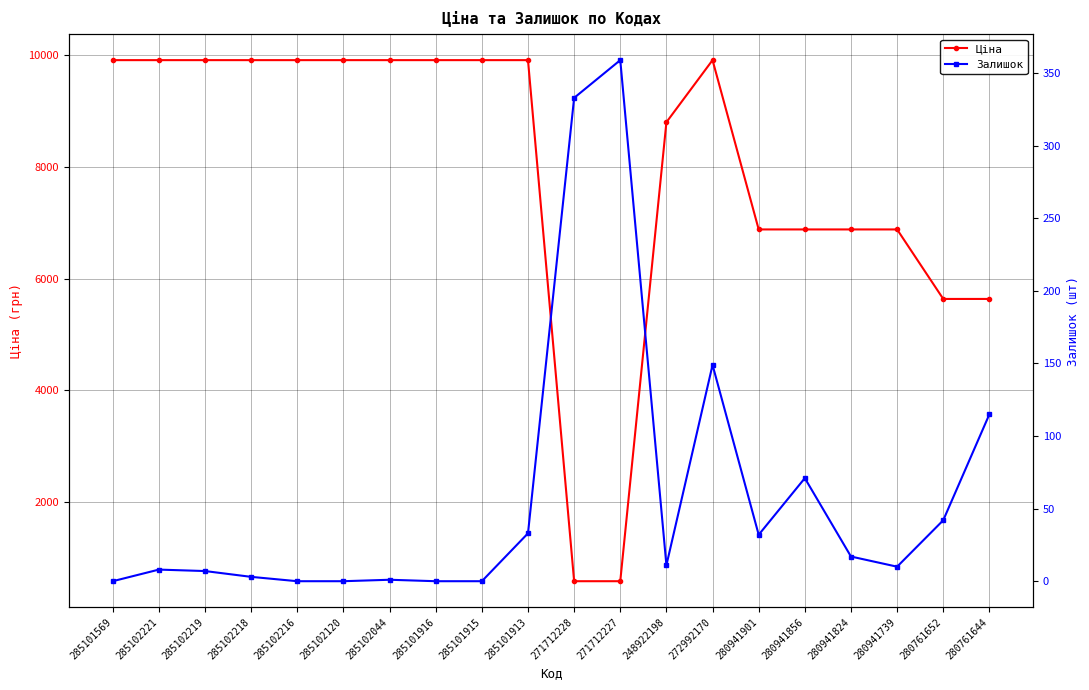

The value of Залишок at 285101916 is 210.5. True or false?

False